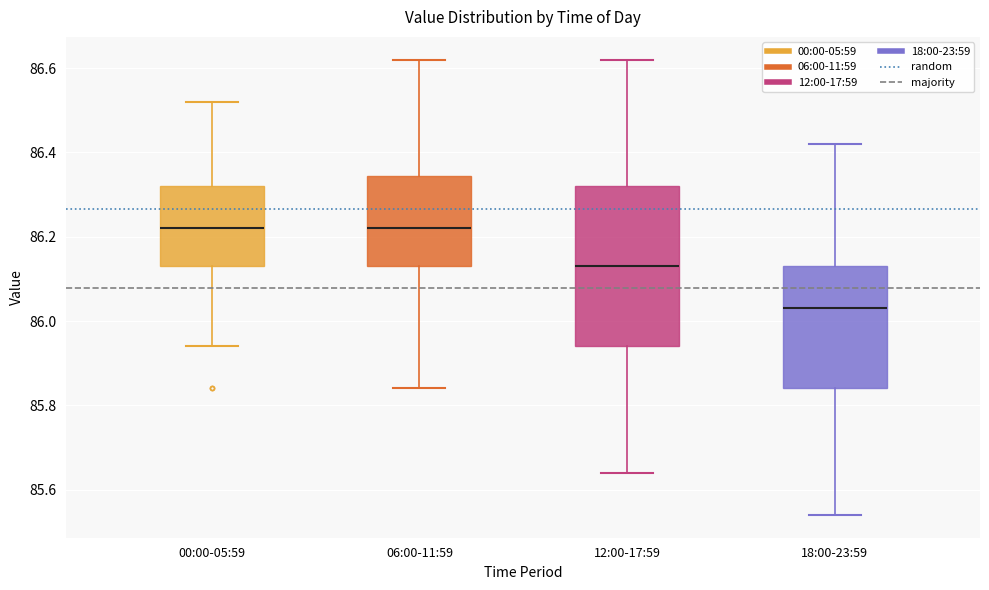

Which box has the lowest median line?

18:00-23:59